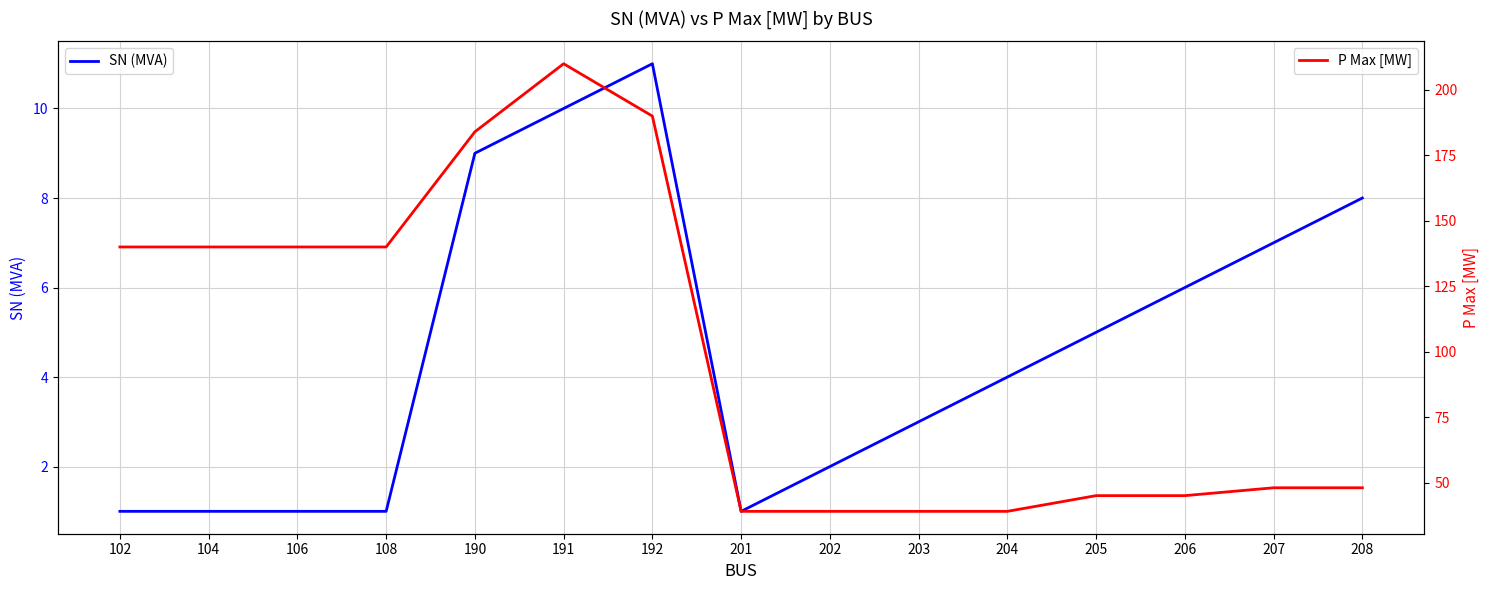

What is the difference between the second highest and minimum values in the P Max [MW] series?

151